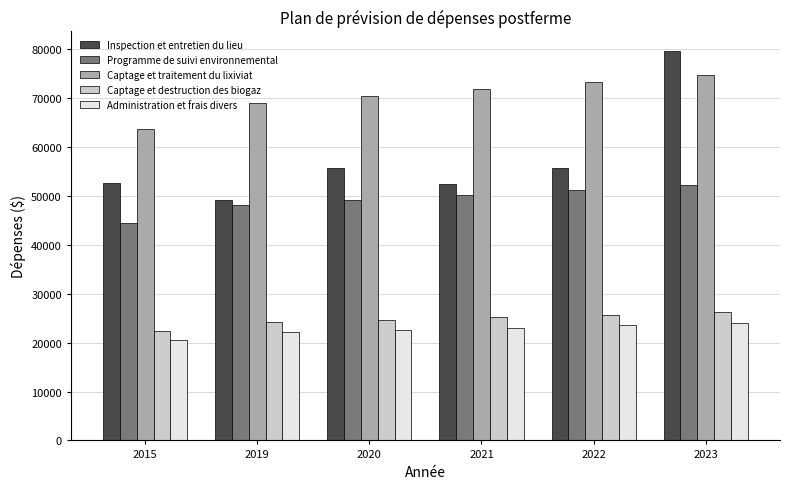

At which label does Inspection et entretien du lieu first exceed 55711?

2020